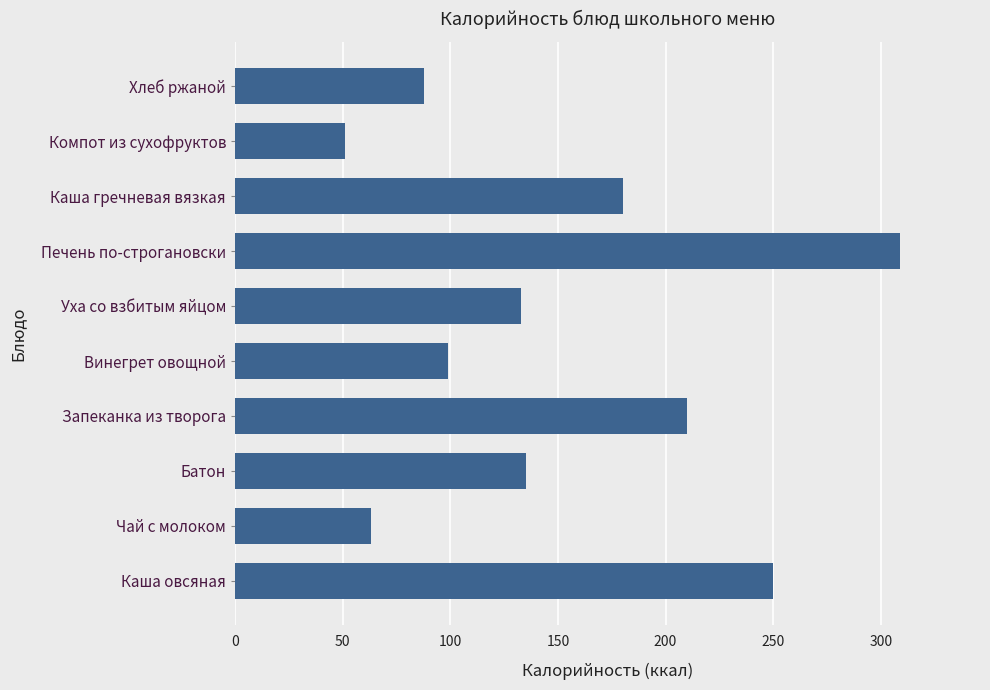

How many distinct data groups are displayed?

1